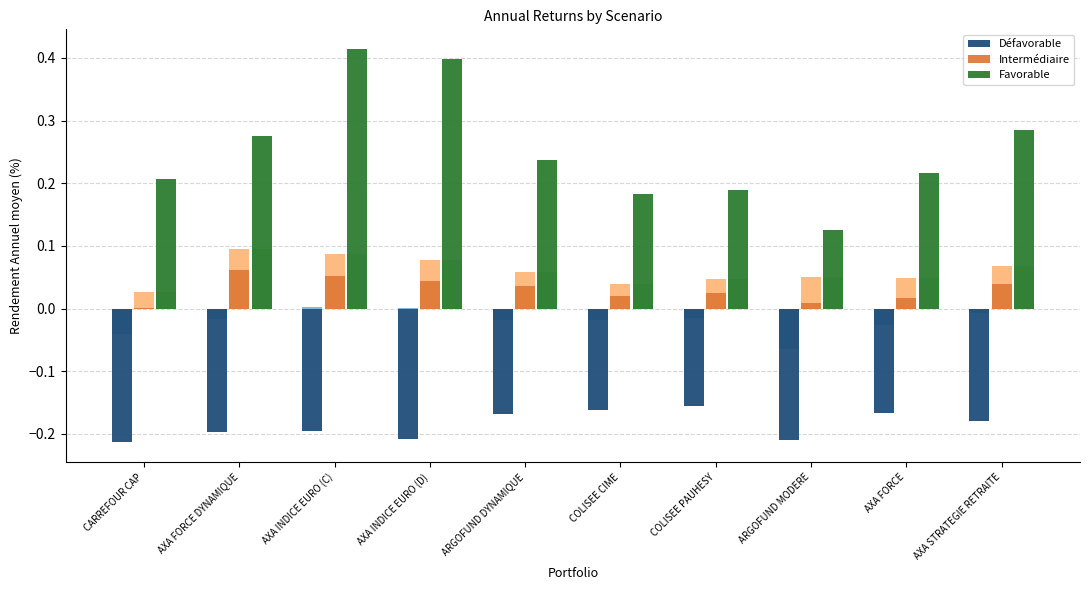

List the series in order of their overall mean, highest first.

Favorable, Intermédiaire, Défavorable